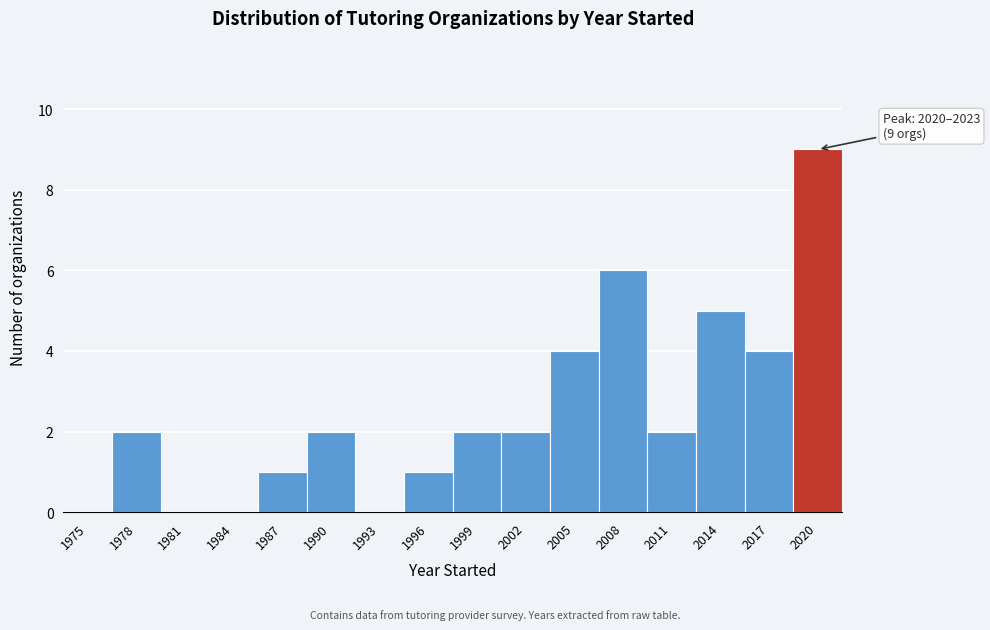

Reading left to right, extract all data points from this chart.

1975=0	1978=2	1981=0	1984=0	1987=1	1990=2	1993=0	1996=1	1999=2	2002=2	2005=4	2008=6	2011=2	2014=5	2017=4	2020=9